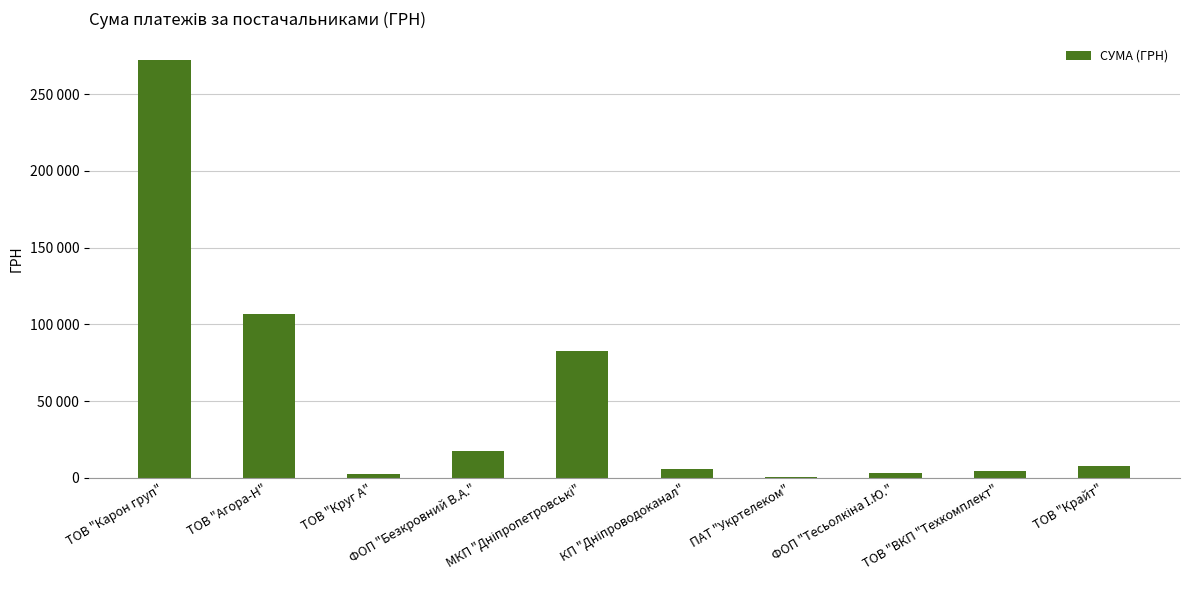

Are the bars horizontal?

No